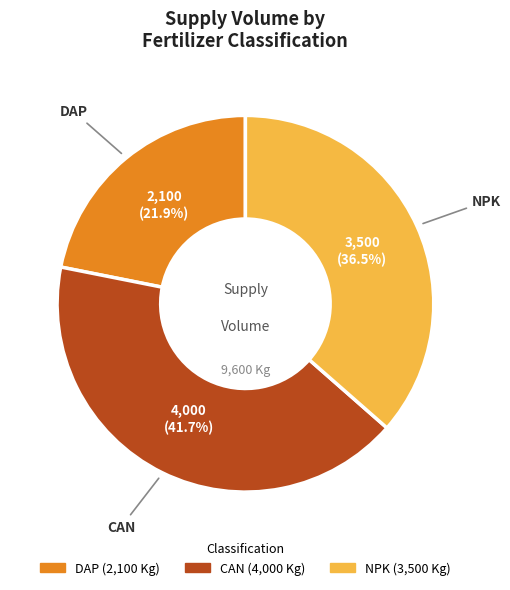

How many segments does this pie chart have?

3